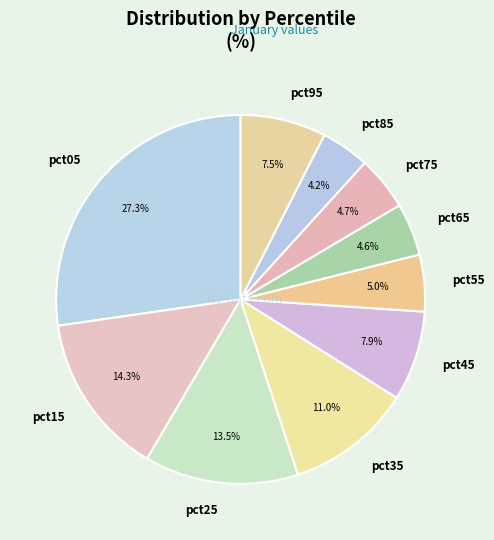

Combined, what portion of the pie is pct65 and pct55?

9.6%